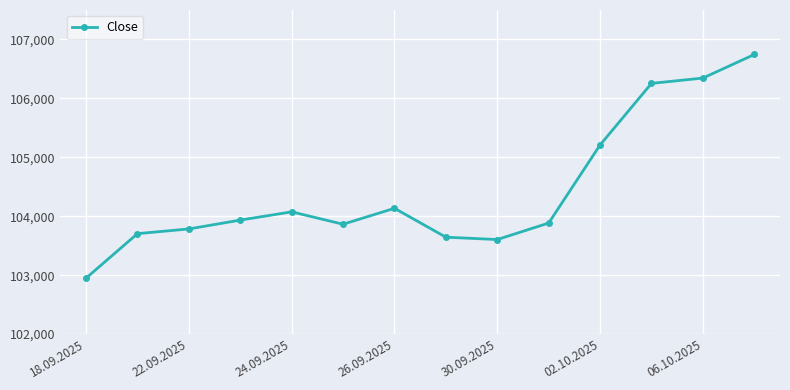

What is the minimum value shown in the chart?

102950